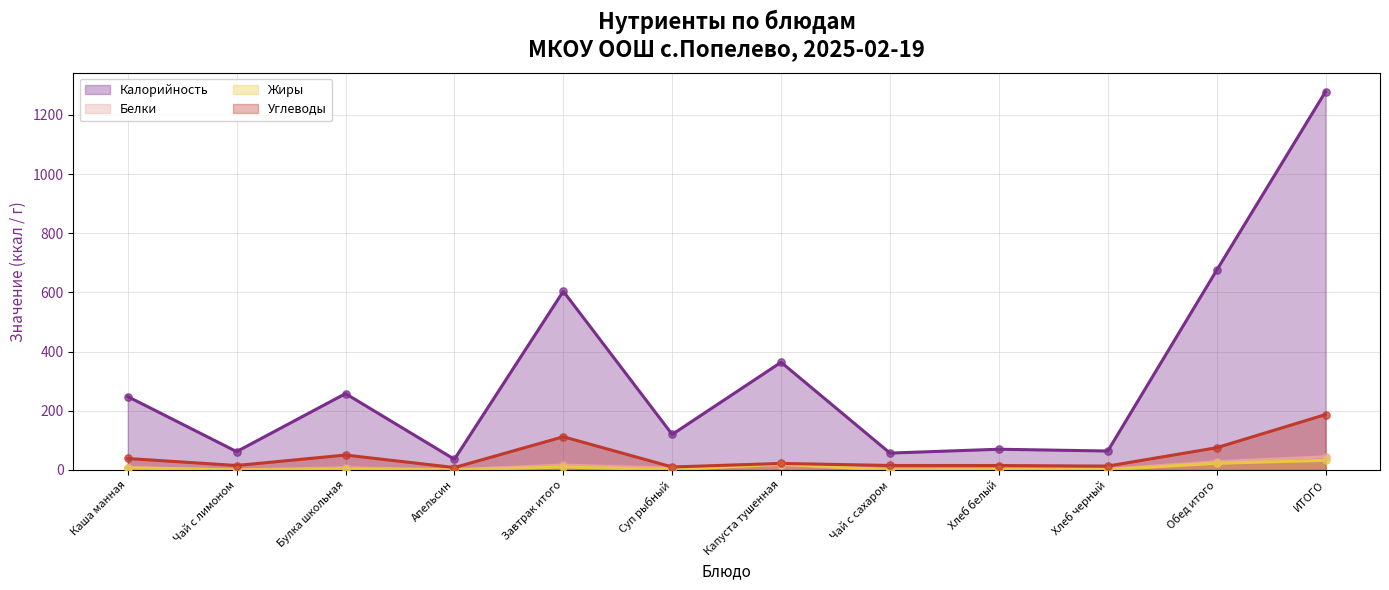

What are all the series names shown in the legend?

Калорийность, Белки, Жиры, Углеводы